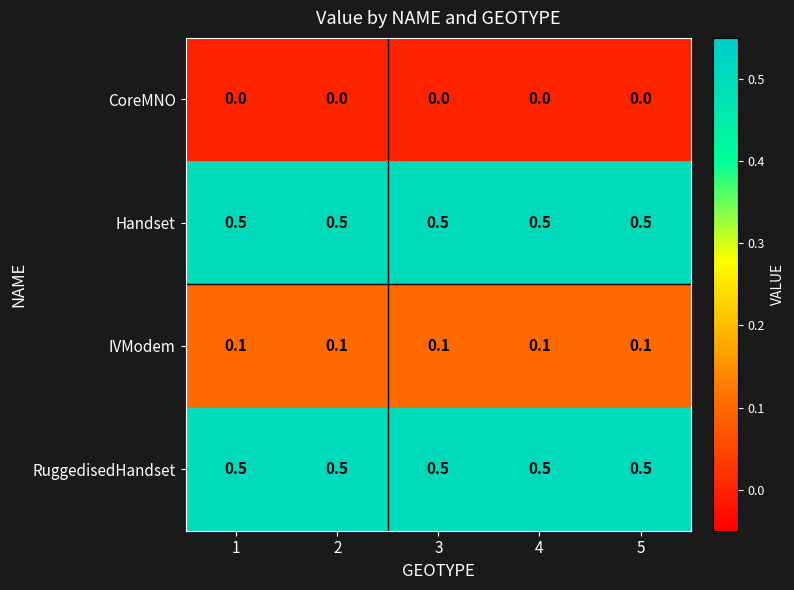

What is the spread (max minus min) of values at 4?

0.5